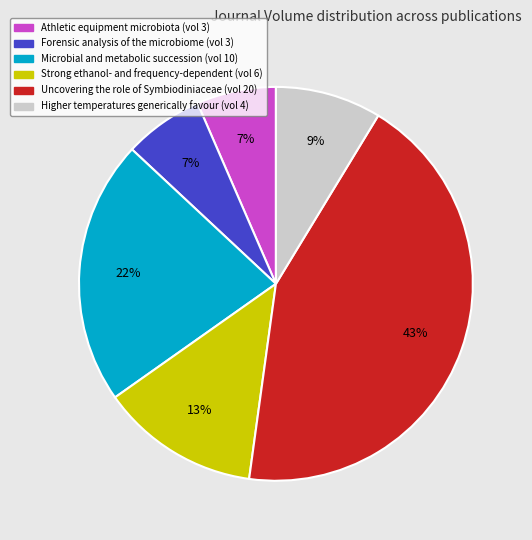

What percentage is the Uncovering the role of Symbiodiniaceae slice, to the nearest percent?

43%